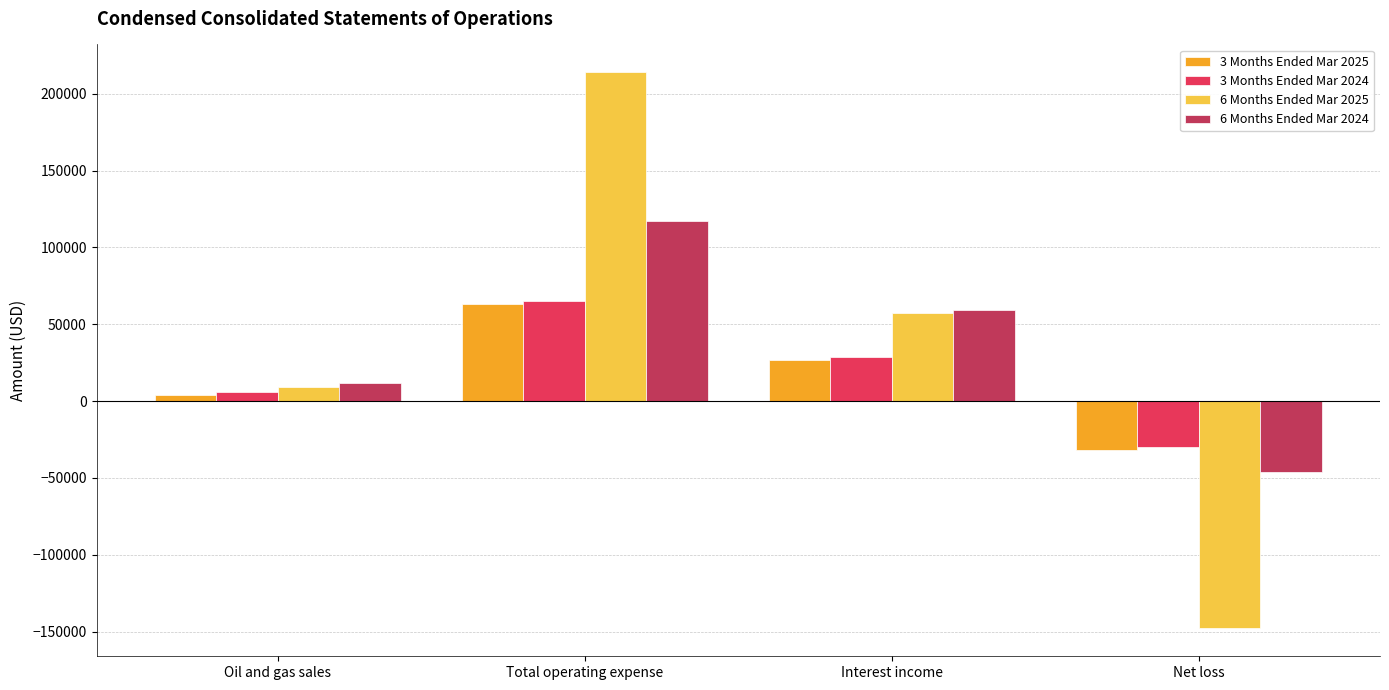

Which series has the largest range (max minus min)?

6 Months Ended Mar 2025